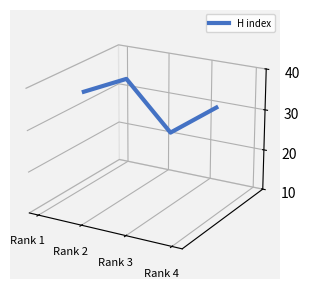

Which label corresponds to the largest value in the chart?

Rank 2